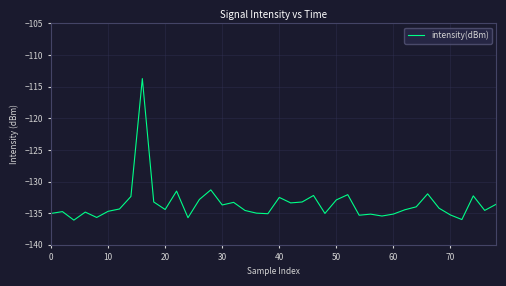

What is the smallest value displayed?

-136.1